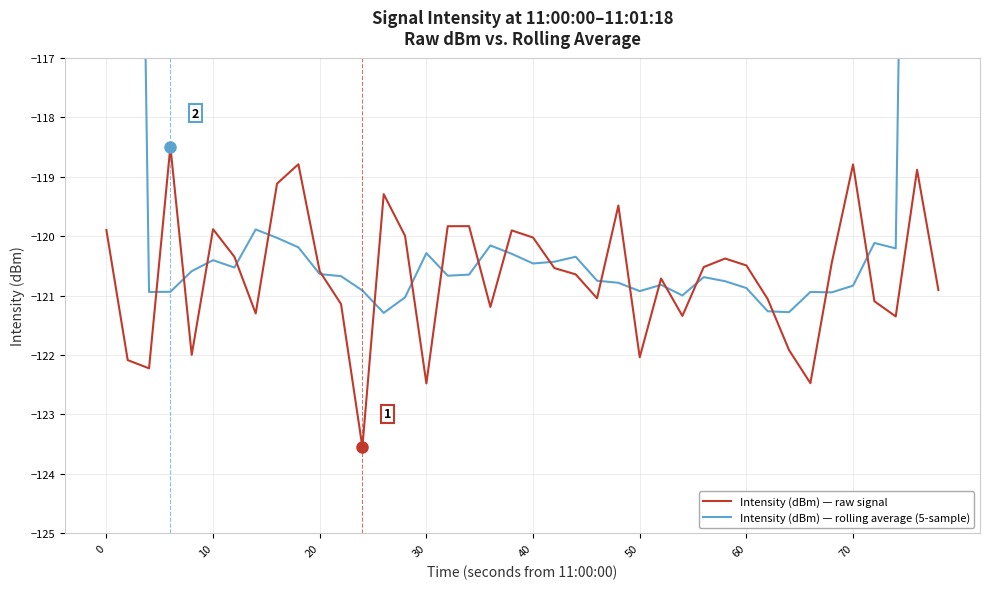

Count the number of data series in this chart.

2